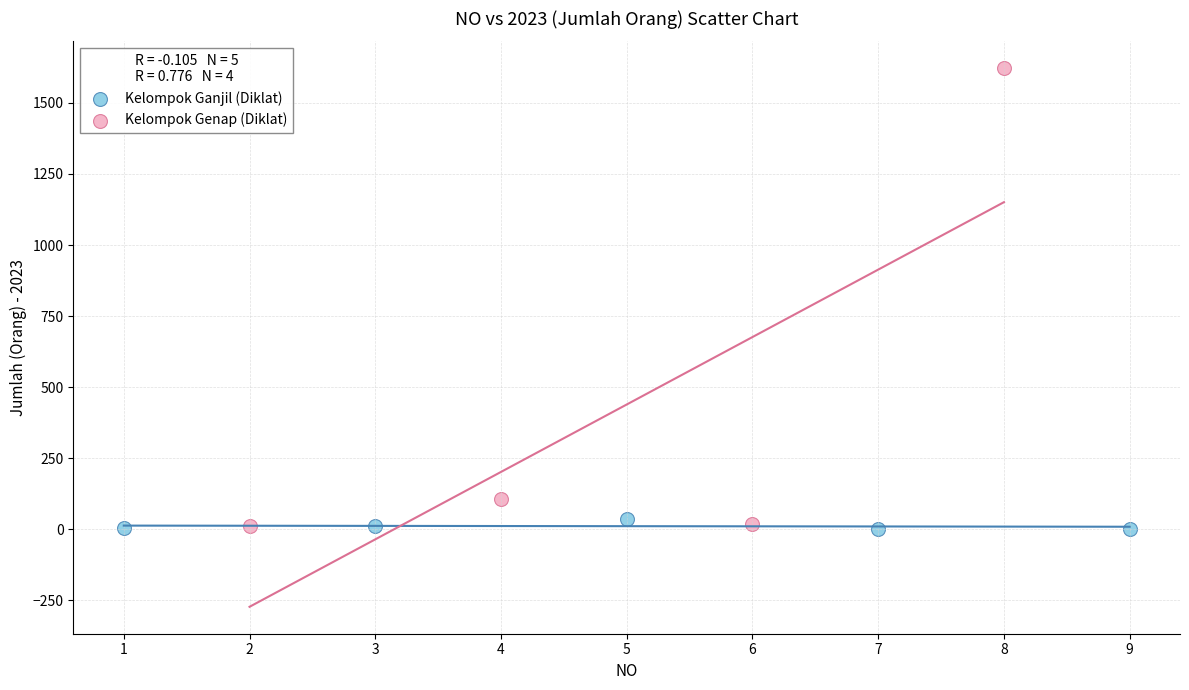

Which series has the widest spread of Y values?

Kelompok Genap (Diklat)